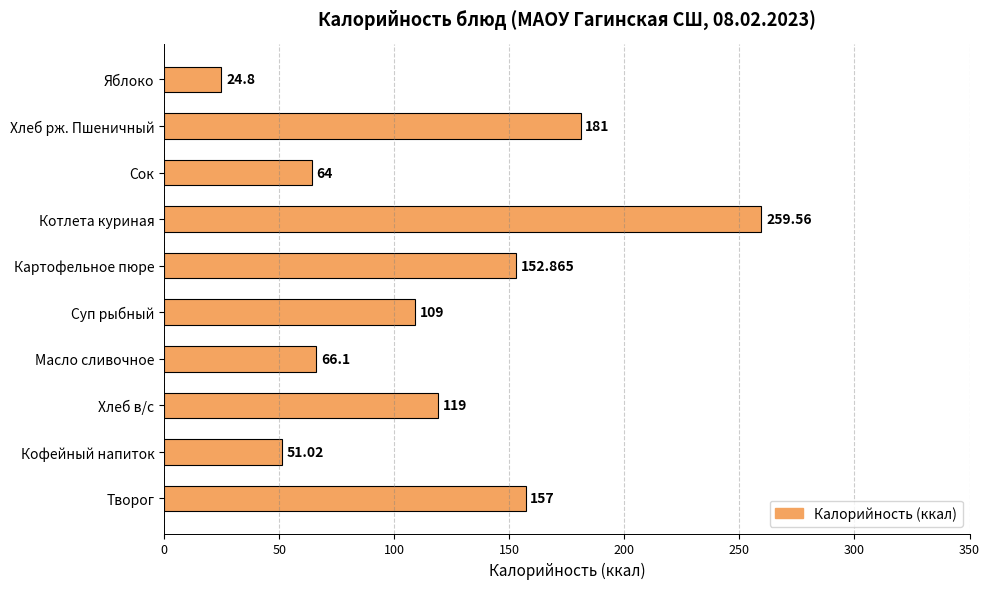

Are the bars grouped side by side (vs. stacked)?

No